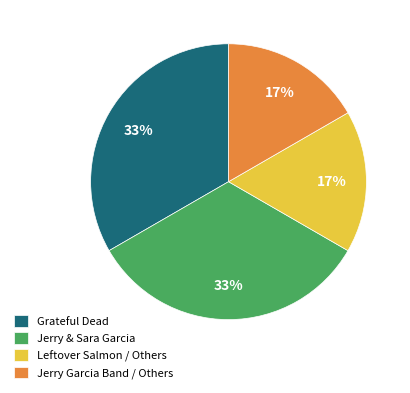

To the nearest percent, what portion does Jerry & Sara Garcia represent?

33%